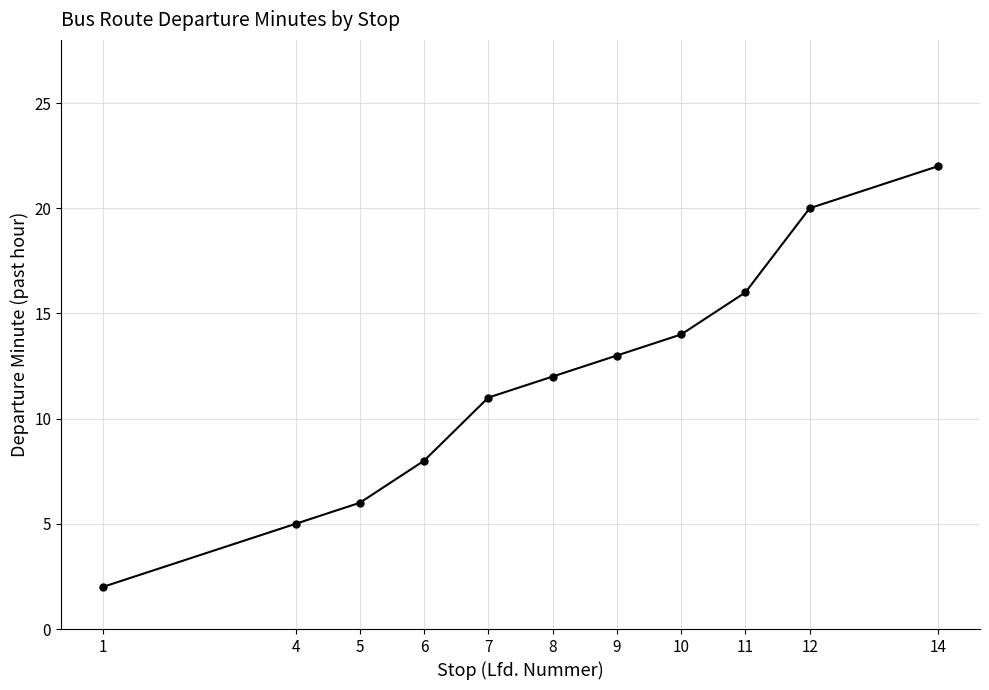

What is the difference between the maximum and minimum values?

20